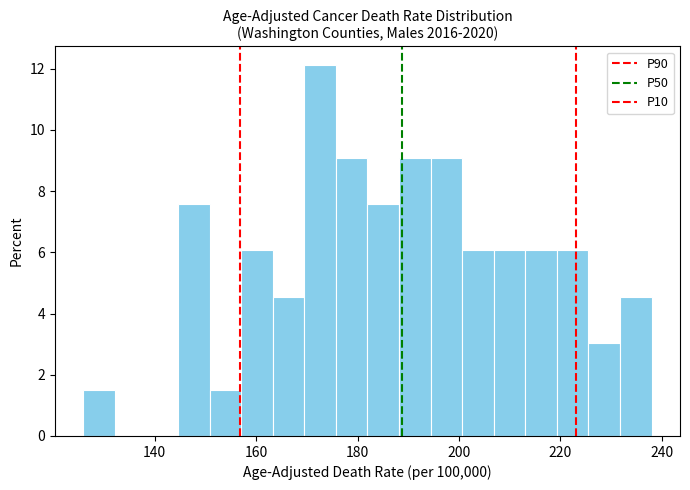

Read against the x-axis, roughly where is the centre of the tallest bar?

172